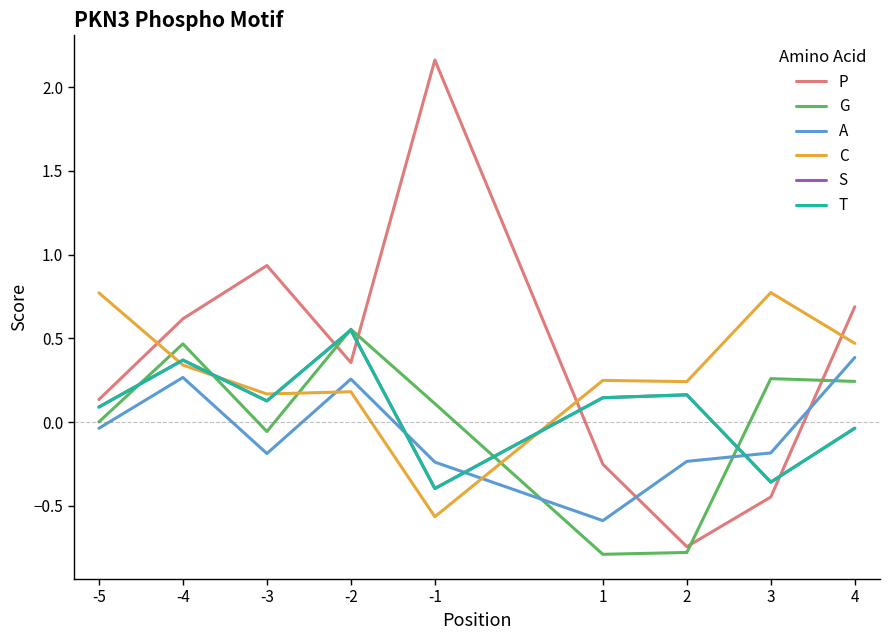

At which category does C reach its first local valley?

-3